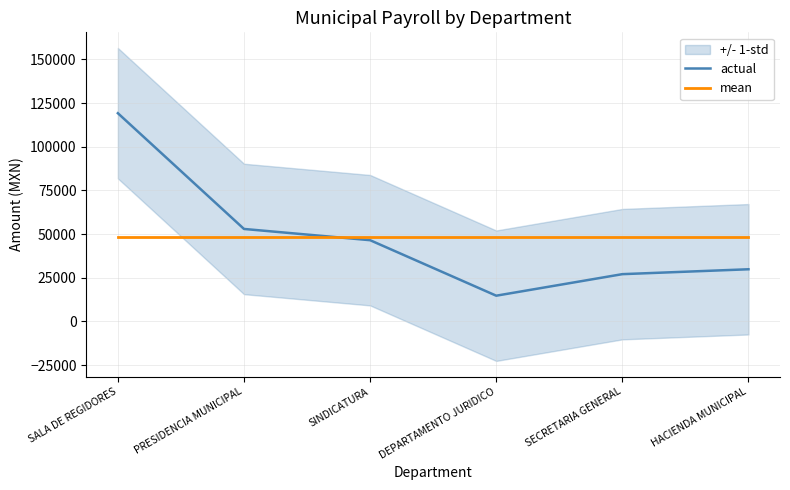

What is the average value of the actual series?

48391.6